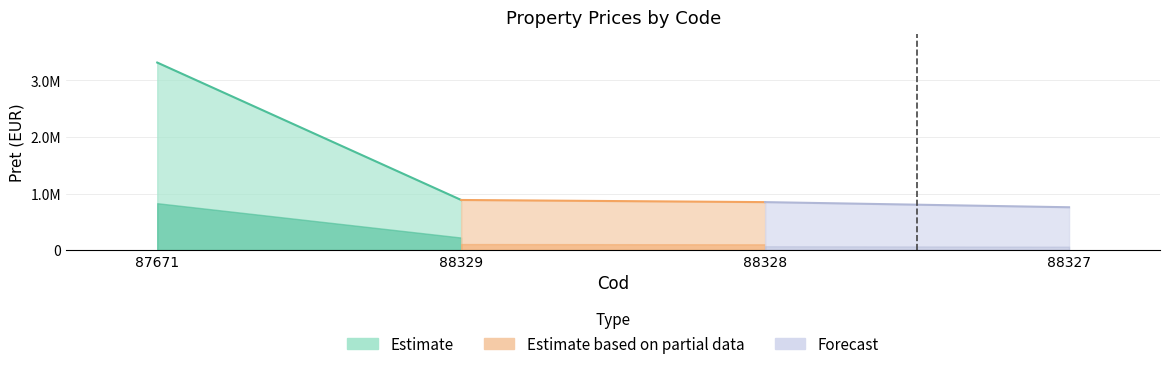

The value at 87671 is 4650666. True or false?

False